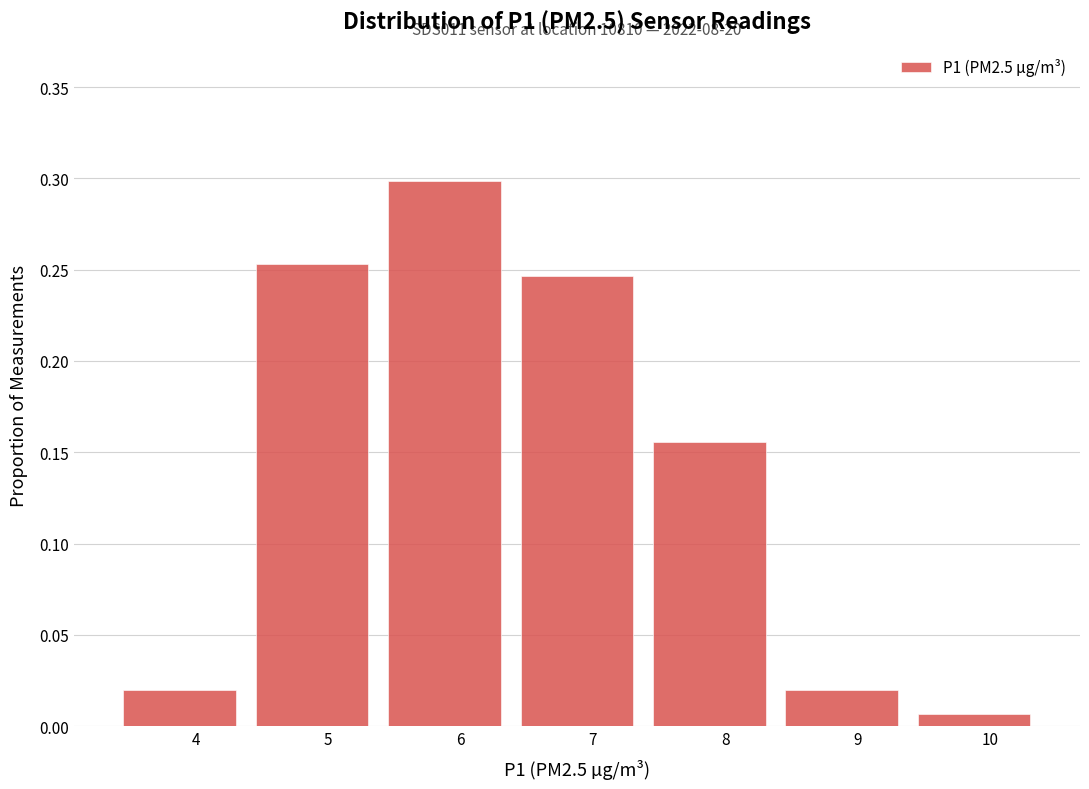

Which range on the x-axis has the tallest bar?

5.38 to 6.38